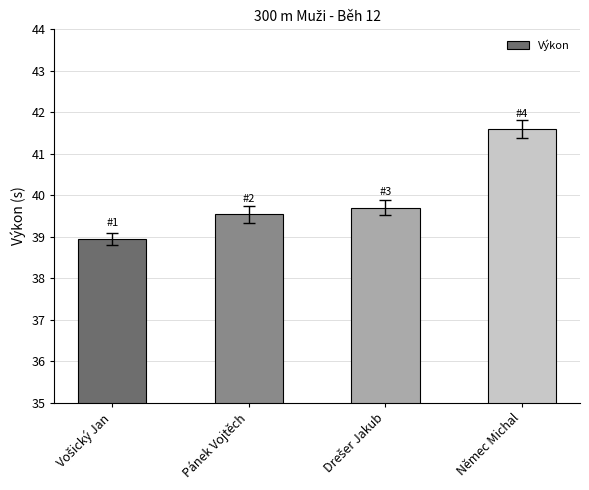

What is the greatest value displayed?

41.6